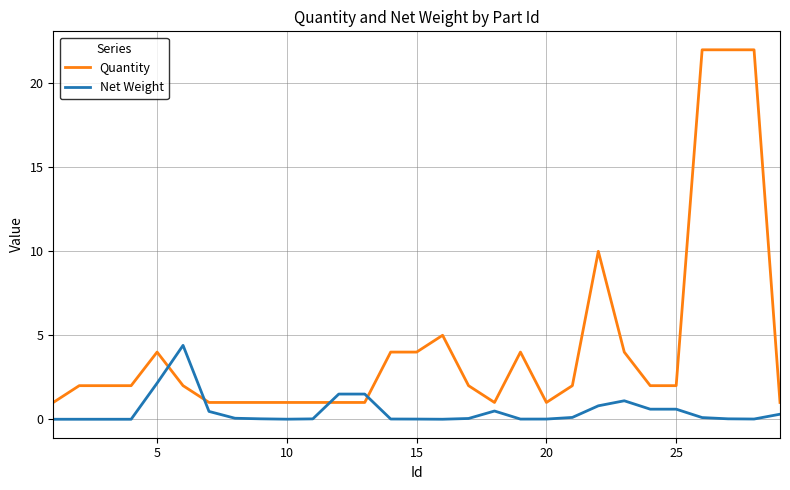

Rank the series by their average value, from lowest to highest.

Net Weight, Quantity